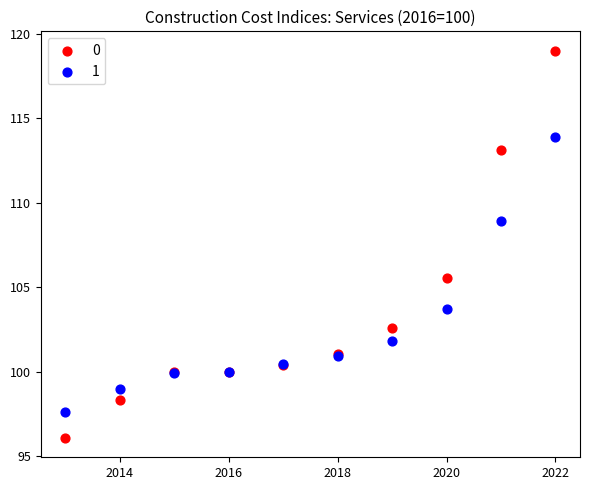

What is the X range (max minus min) for the scatter plot?

9.0